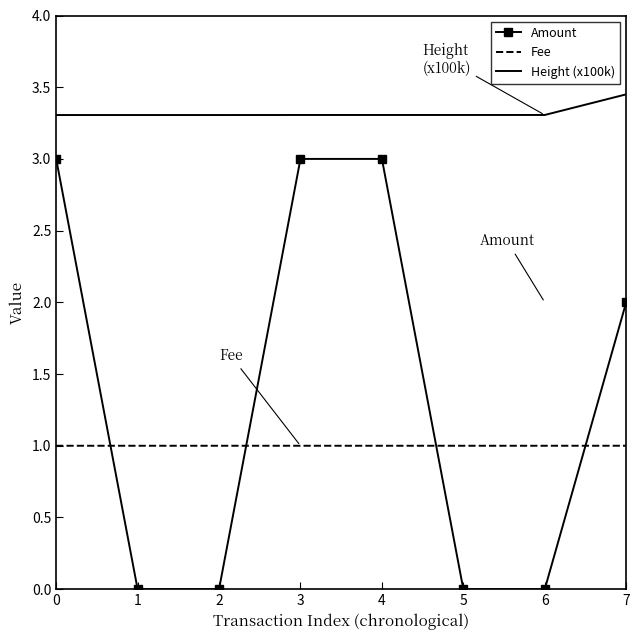

Which series has the largest total across all categories?

Height (x100k)